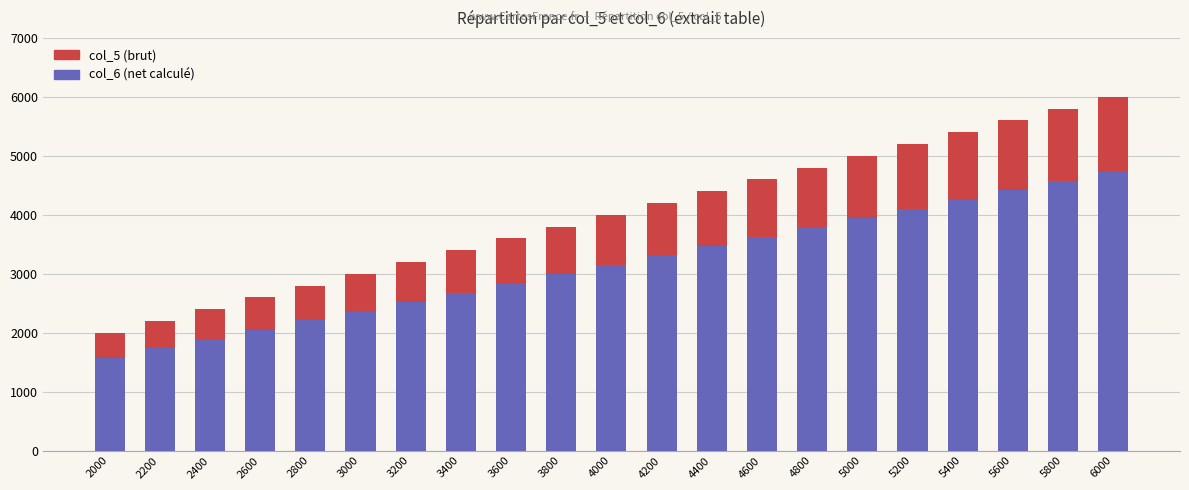

What is the difference between the highest and lowest values at 2600?

549.7